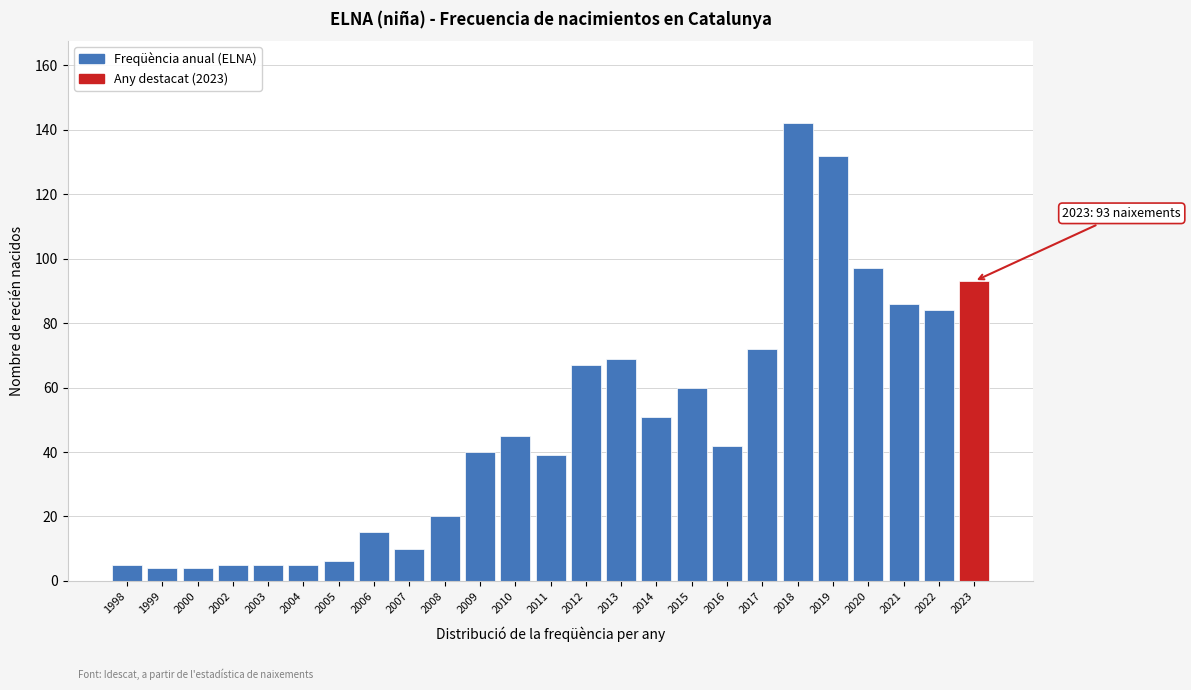

Reading left to right, transcribe all the data shown in this chart.

5	4	4	5	5	5	6	15	10	20	40	45	39	67	69	51	60	42	72	142	132	97	86	84	93